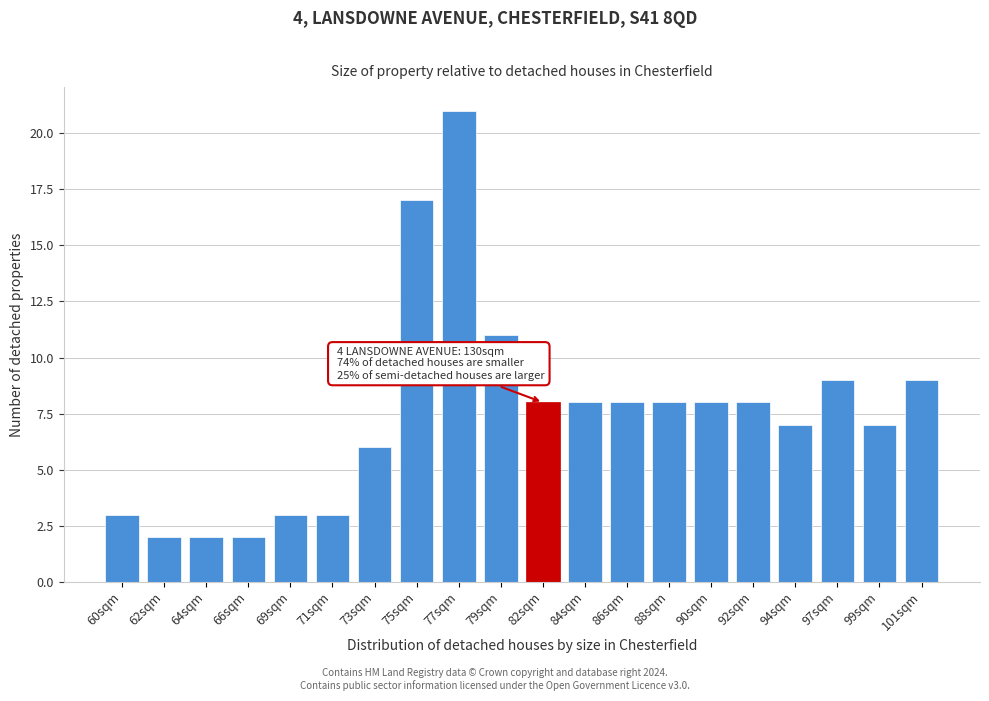

Reading left to right, extract all data points from this chart.

3	2	2	2	3	3	6	17	21	11	8	8	8	8	8	8	7	9	7	9